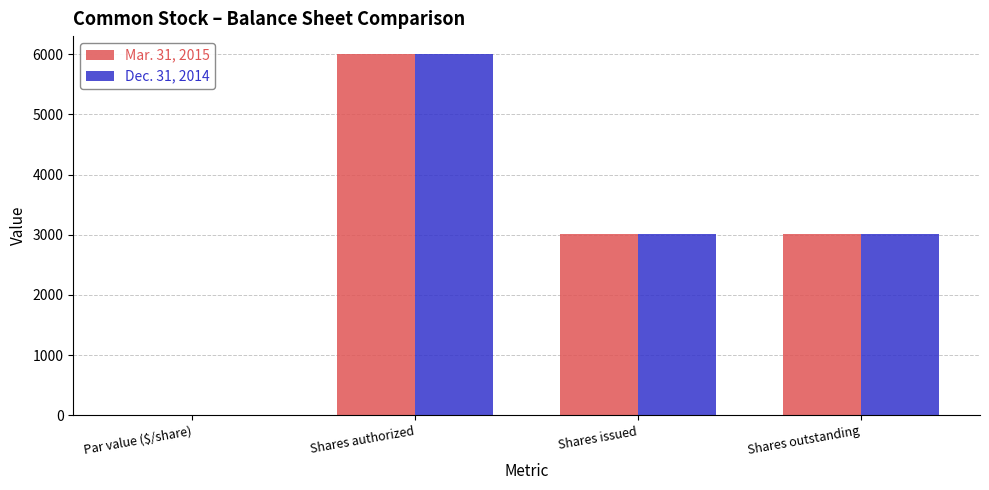

How many groups of bars are there?

4